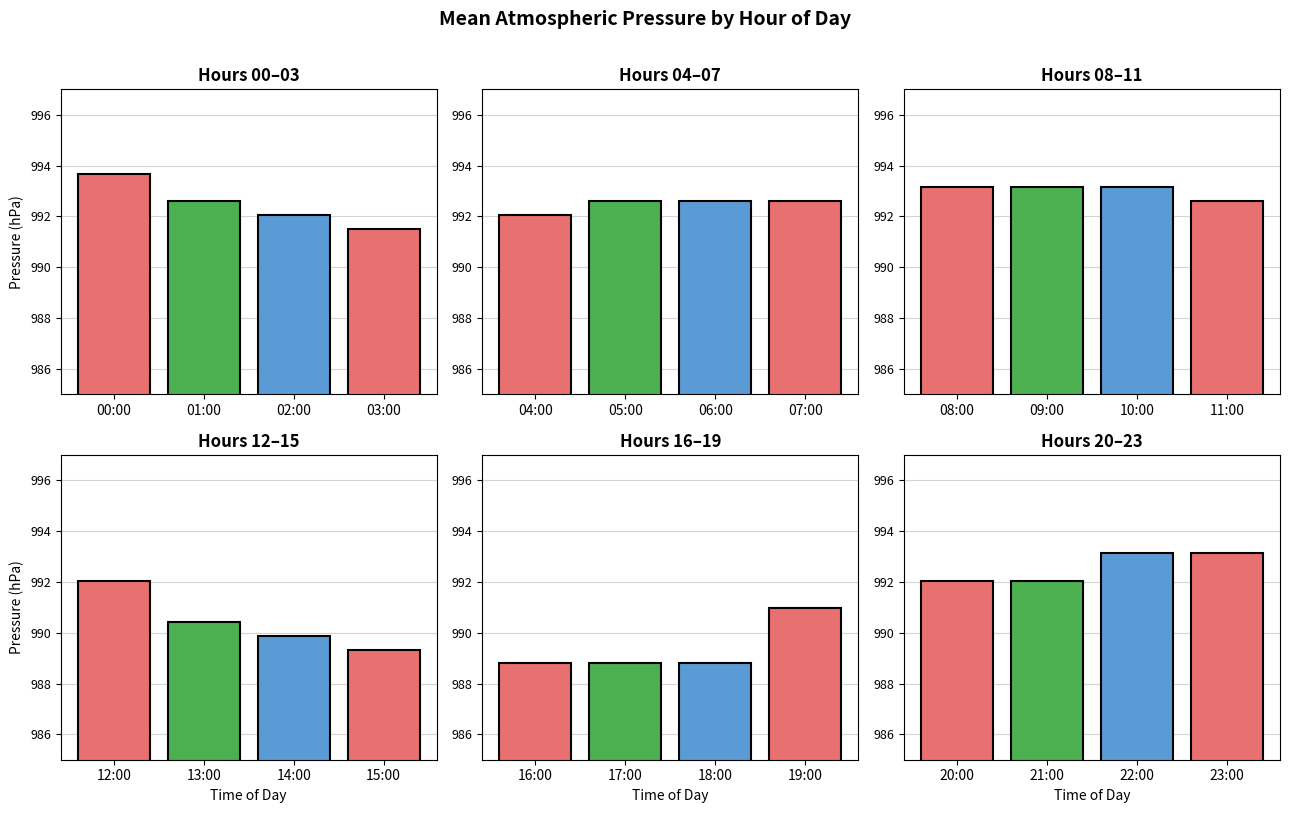

What are all the series names shown in the legend?

Hours 00–03, Hours 04–07, Hours 08–11, Hours 12–15, Hours 16–19, Hours 20–23